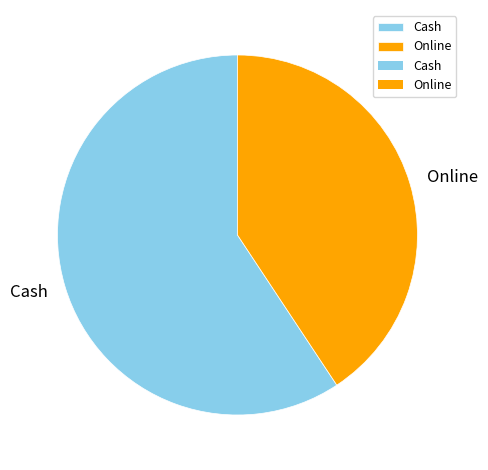

Between Cash and Online, which is larger?

Cash